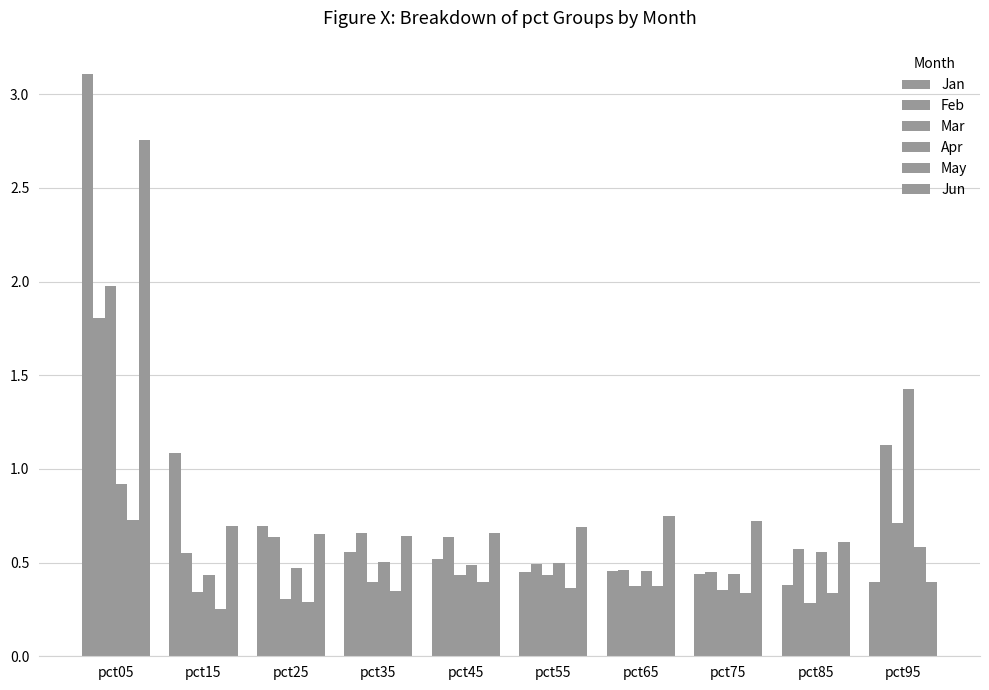

How many Jun values are between 0 and 1?

9